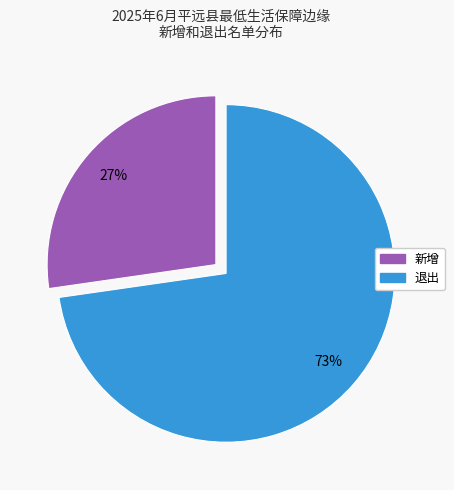

To the nearest percent, what portion does 新增 represent?

27%